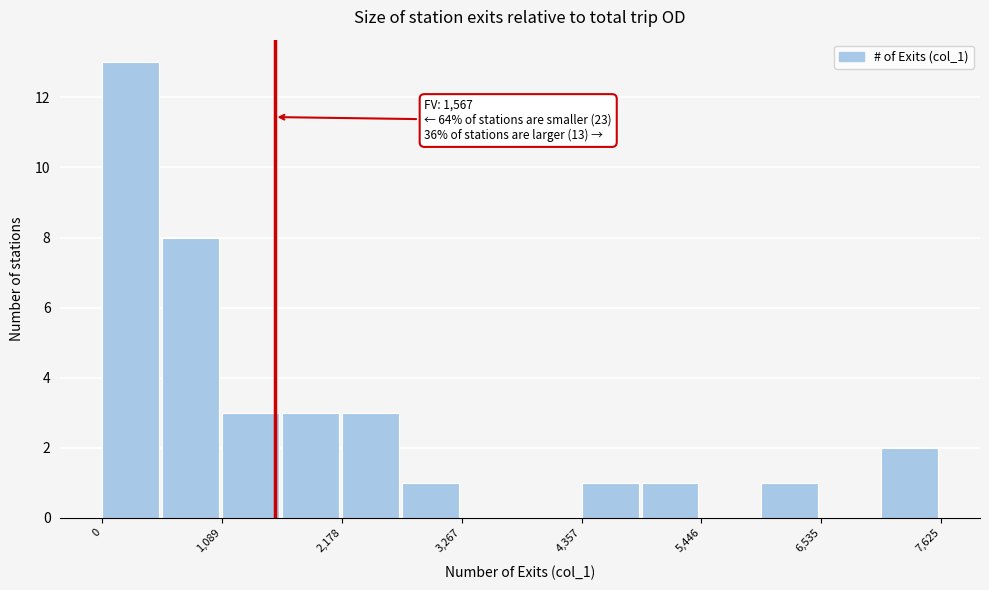

Read against the x-axis, roughly where is the centre of the tallest bar?

200